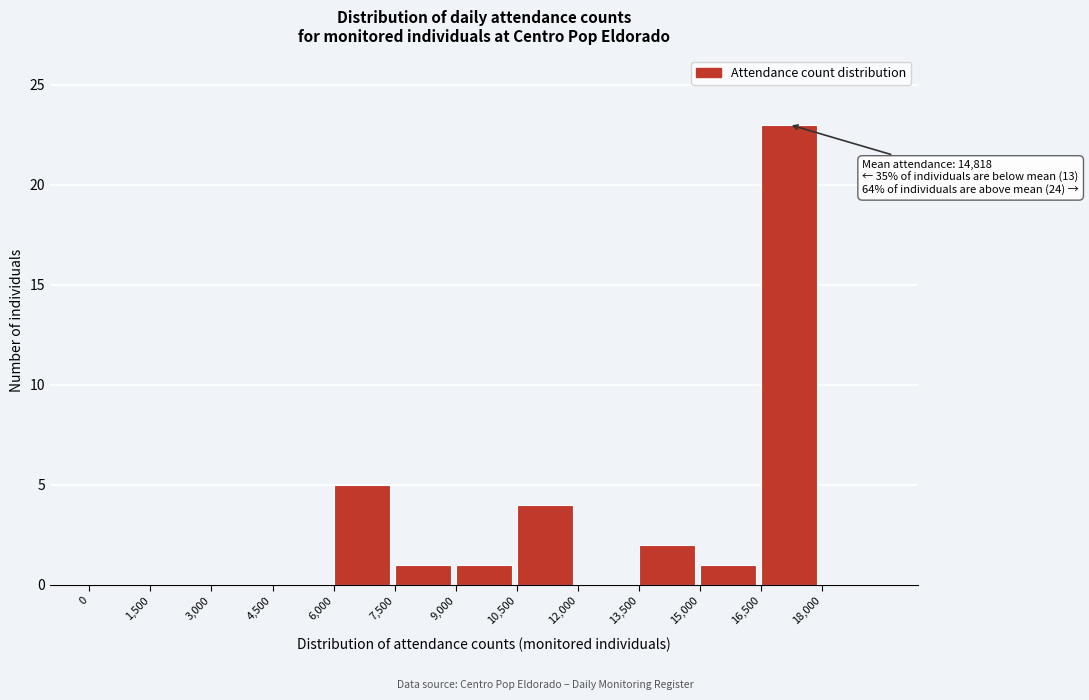

Which range on the x-axis has the tallest bar?

16500 to 18000